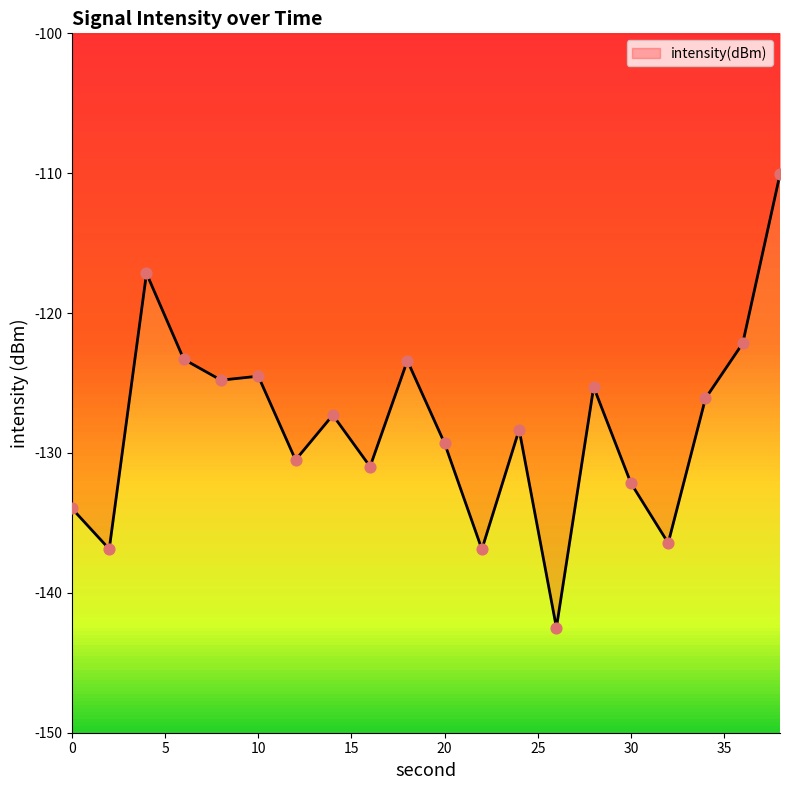

What is the change in value from 8 to 34?

-1.3